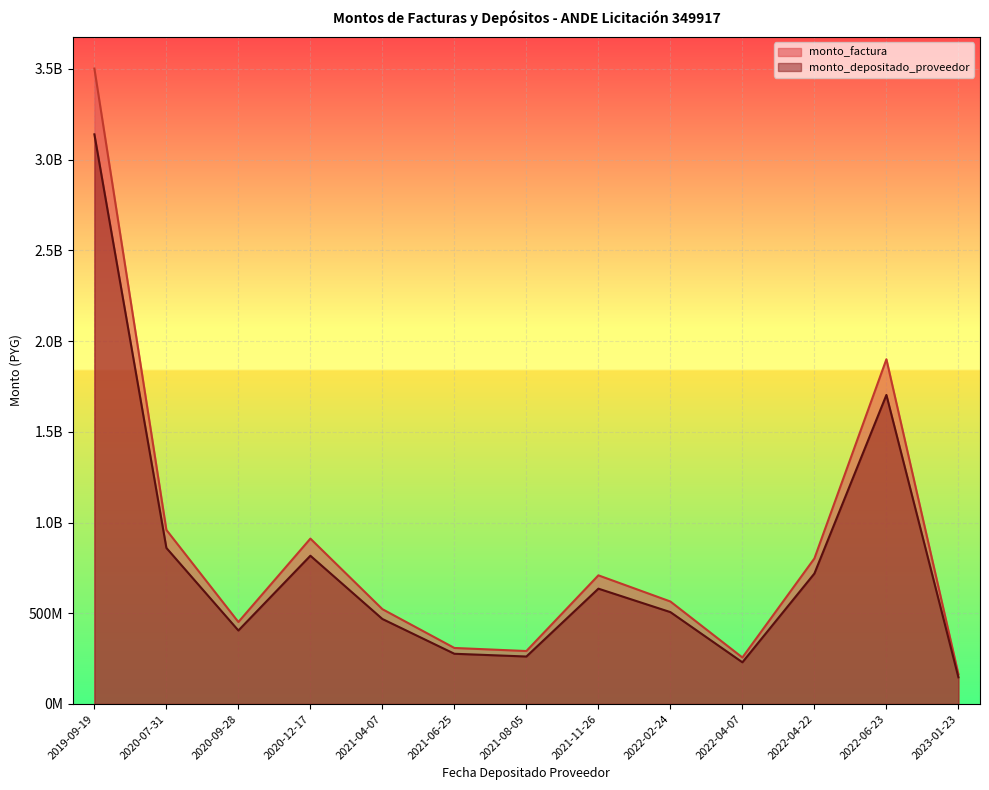

Reading right to left, extract all data points from this chart.

monto_factura: 2023-01-23=163971523	2022-06-23=1899971820	2022-04-22=802113571	2022-04-07=256290574	2022-02-24=564873061	2021-11-26=709063386	2021-08-05=291903937	2021-06-25=308802546	2021-04-07=522631642	2020-12-17=911490474	2020-09-28=451870901	2020-07-31=959444010	2019-09-19=3502126943
monto_depositado_proveedor: 2023-01-23=146995998	2022-06-23=1703272920	2022-04-22=719072940	2022-04-07=229757509	2022-02-24=506393294	2021-11-26=635655988	2021-08-05=261683918	2021-06-25=276833060	2021-04-07=468525014	2020-12-17=817126352	2020-09-28=405089939	2020-07-31=860115388	2019-09-19=3139561292